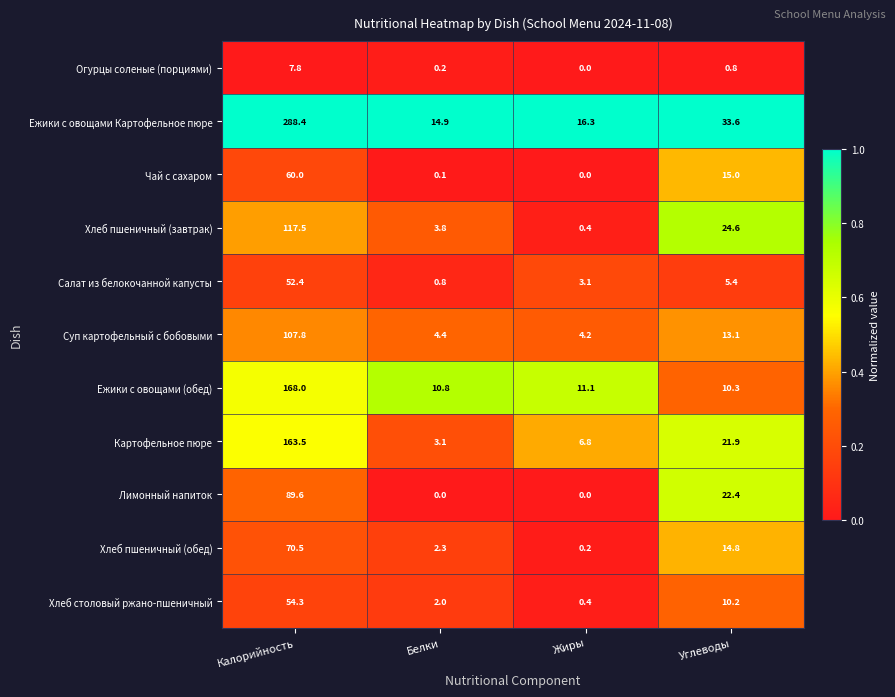

True or false: Салат из белокочанной капусты has a value of 3.1 at Жиры.

True